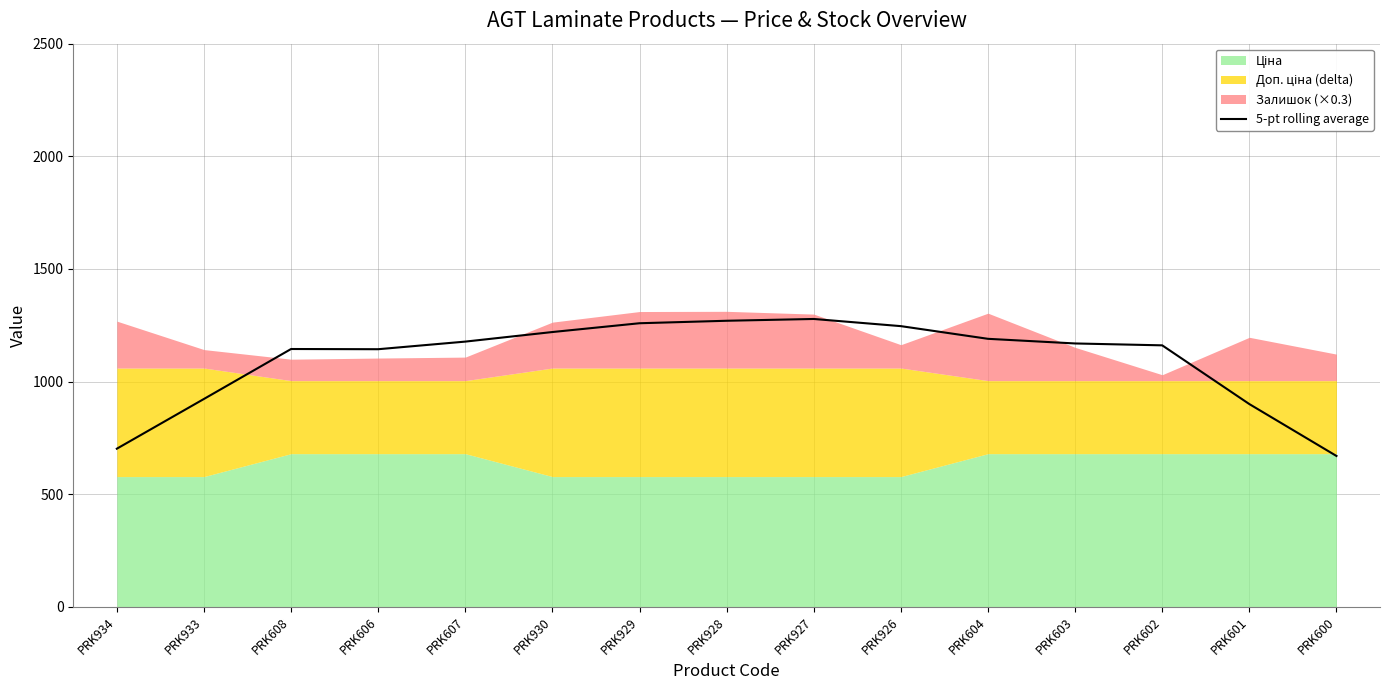

Reading left to right, extract all data points from this chart.

701.9	922.7	1144.4	1143.5	1177.3	1219.8	1258.8	1269.8	1277.8	1246.0	1189.7	1169.1	1160.7	900.0	669.7